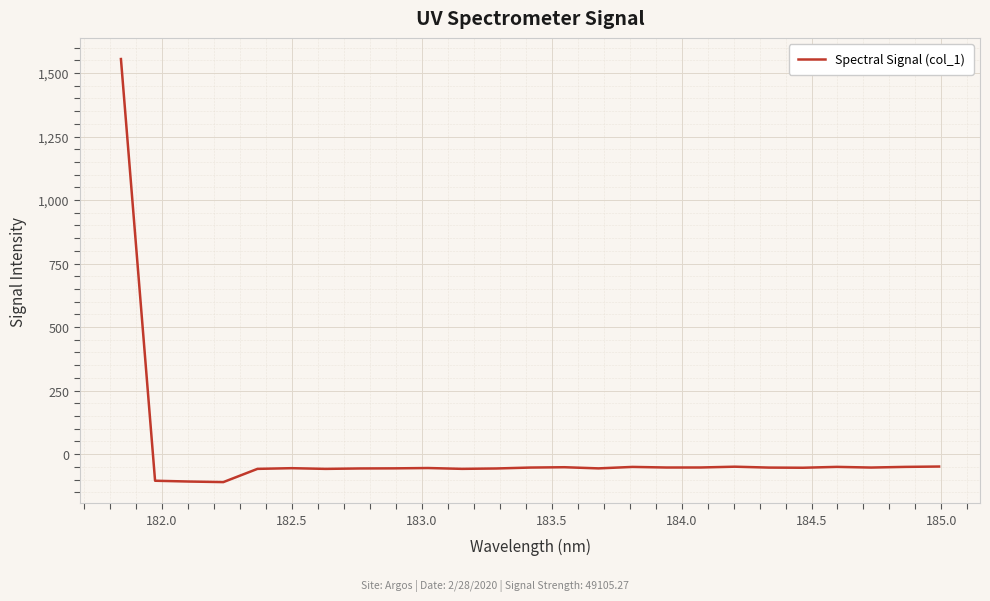

What is the difference between the maximum and minimum values?

1665.1